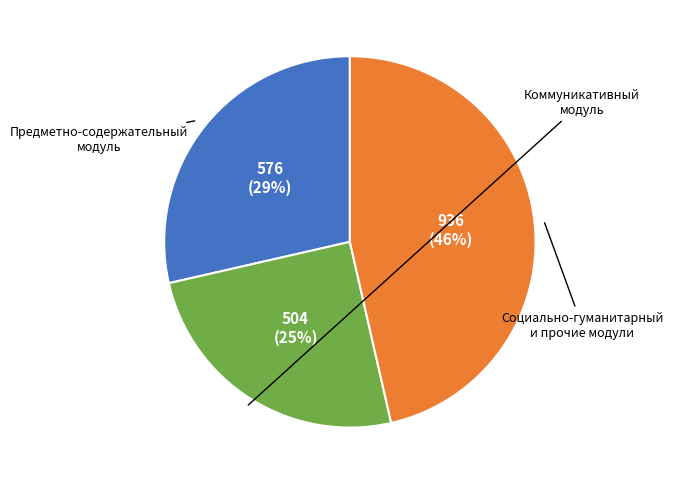

To the nearest percent, what is the difference between the largest and smallest slice percentages?

21%